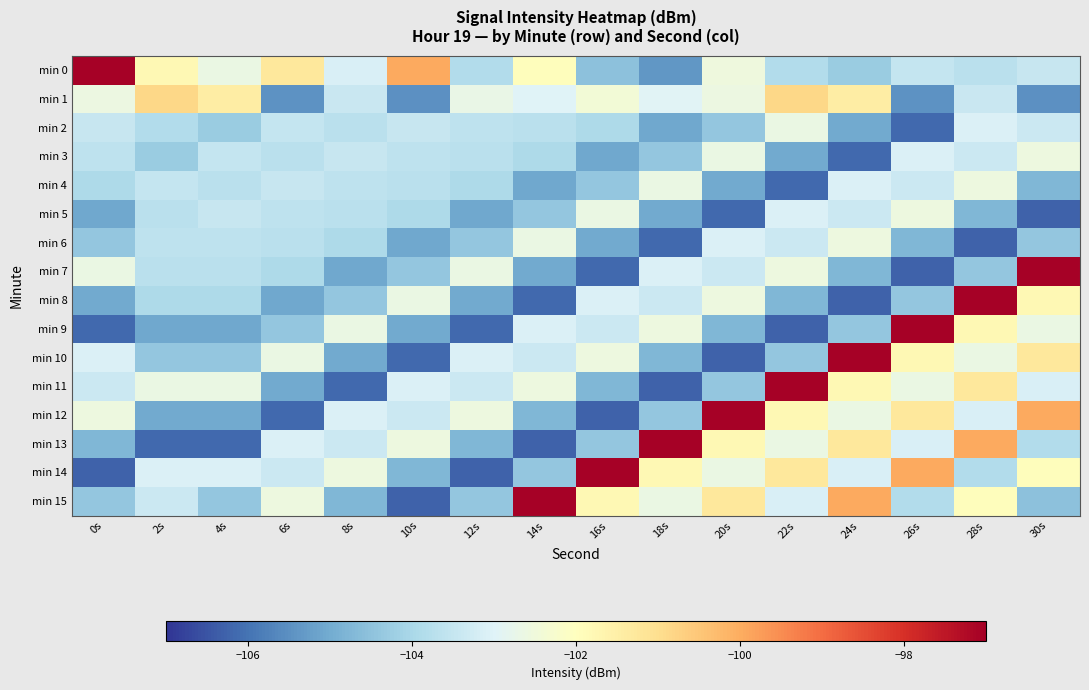

Reading left to right, what are all the values shown in this chart?

min 0: 0s=-97.1	2s=-101.8	4s=-102.7	6s=-101.3	8s=-103.1	10s=-100.0	12s=-103.9	14s=-101.9	16s=-104.5	18s=-105.4	20s=-102.5	22s=-103.8	24s=-104.3	26s=-103.5	28s=-103.7	30s=-103.5
min 1: 0s=-102.6	2s=-100.8	4s=-101.4	6s=-105.5	8s=-103.4	10s=-105.5	12s=-102.7	14s=-103.0	16s=-102.4	18s=-103.0	20s=-102.6	22s=-100.8	24s=-101.4	26s=-105.5	28s=-103.4	30s=-105.5
min 2: 0s=-103.5	2s=-103.8	4s=-104.3	6s=-103.5	8s=-103.7	10s=-103.5	12s=-103.6	14s=-103.7	16s=-103.9	18s=-105.1	20s=-104.4	22s=-102.6	24s=-105.0	26s=-106.2	28s=-103.1	30s=-103.4
min 3: 0s=-103.6	2s=-104.3	4s=-103.5	6s=-103.7	8s=-103.5	10s=-103.6	12s=-103.7	14s=-103.9	16s=-105.1	18s=-104.4	20s=-102.6	22s=-105.0	24s=-106.2	26s=-103.1	28s=-103.4	30s=-102.5
min 4: 0s=-103.9	2s=-103.5	4s=-103.7	6s=-103.5	8s=-103.6	10s=-103.7	12s=-103.9	14s=-105.1	16s=-104.4	18s=-102.6	20s=-105.0	22s=-106.2	24s=-103.1	26s=-103.4	28s=-102.5	30s=-104.7
min 5: 0s=-105.1	2s=-103.7	4s=-103.5	6s=-103.6	8s=-103.7	10s=-103.9	12s=-105.1	14s=-104.4	16s=-102.6	18s=-105.0	20s=-106.2	22s=-103.1	24s=-103.4	26s=-102.5	28s=-104.7	30s=-106.3
min 6: 0s=-104.4	2s=-103.6	4s=-103.6	6s=-103.7	8s=-103.9	10s=-105.1	12s=-104.4	14s=-102.6	16s=-105.0	18s=-106.2	20s=-103.1	22s=-103.4	24s=-102.5	26s=-104.7	28s=-106.3	30s=-104.4
min 7: 0s=-102.6	2s=-103.7	4s=-103.7	6s=-103.9	8s=-105.1	10s=-104.4	12s=-102.6	14s=-105.0	16s=-106.2	18s=-103.1	20s=-103.4	22s=-102.5	24s=-104.7	26s=-106.3	28s=-104.4	30s=-97.1
min 8: 0s=-105.0	2s=-103.9	4s=-103.9	6s=-105.1	8s=-104.4	10s=-102.6	12s=-105.0	14s=-106.2	16s=-103.1	18s=-103.4	20s=-102.5	22s=-104.7	24s=-106.3	26s=-104.4	28s=-97.1	30s=-101.8
min 9: 0s=-106.2	2s=-105.1	4s=-105.1	6s=-104.4	8s=-102.6	10s=-105.0	12s=-106.2	14s=-103.1	16s=-103.4	18s=-102.5	20s=-104.7	22s=-106.3	24s=-104.4	26s=-97.1	28s=-101.8	30s=-102.7
min 10: 0s=-103.1	2s=-104.4	4s=-104.4	6s=-102.6	8s=-105.0	10s=-106.2	12s=-103.1	14s=-103.4	16s=-102.5	18s=-104.7	20s=-106.3	22s=-104.4	24s=-97.1	26s=-101.8	28s=-102.7	30s=-101.3
min 11: 0s=-103.4	2s=-102.6	4s=-102.6	6s=-105.0	8s=-106.2	10s=-103.1	12s=-103.4	14s=-102.5	16s=-104.7	18s=-106.3	20s=-104.4	22s=-97.1	24s=-101.8	26s=-102.7	28s=-101.3	30s=-103.1
min 12: 0s=-102.5	2s=-105.0	4s=-105.0	6s=-106.2	8s=-103.1	10s=-103.4	12s=-102.5	14s=-104.7	16s=-106.3	18s=-104.4	20s=-97.1	22s=-101.8	24s=-102.7	26s=-101.3	28s=-103.1	30s=-100.0
min 13: 0s=-104.7	2s=-106.2	4s=-106.2	6s=-103.1	8s=-103.4	10s=-102.5	12s=-104.7	14s=-106.3	16s=-104.4	18s=-97.1	20s=-101.8	22s=-102.7	24s=-101.3	26s=-103.1	28s=-100.0	30s=-103.9
min 14: 0s=-106.3	2s=-103.1	4s=-103.1	6s=-103.4	8s=-102.5	10s=-104.7	12s=-106.3	14s=-104.4	16s=-97.1	18s=-101.8	20s=-102.7	22s=-101.3	24s=-103.1	26s=-100.0	28s=-103.9	30s=-101.9
min 15: 0s=-104.4	2s=-103.4	4s=-104.4	6s=-102.5	8s=-104.7	10s=-106.3	12s=-104.4	14s=-97.1	16s=-101.8	18s=-102.7	20s=-101.3	22s=-103.1	24s=-100.0	26s=-103.9	28s=-101.9	30s=-104.5